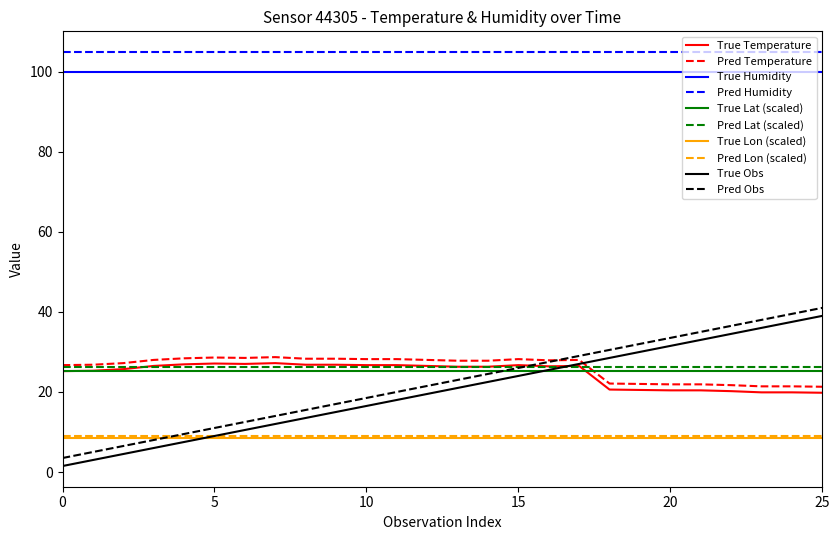

Which series has the largest total across all categories?

Pred Humidity